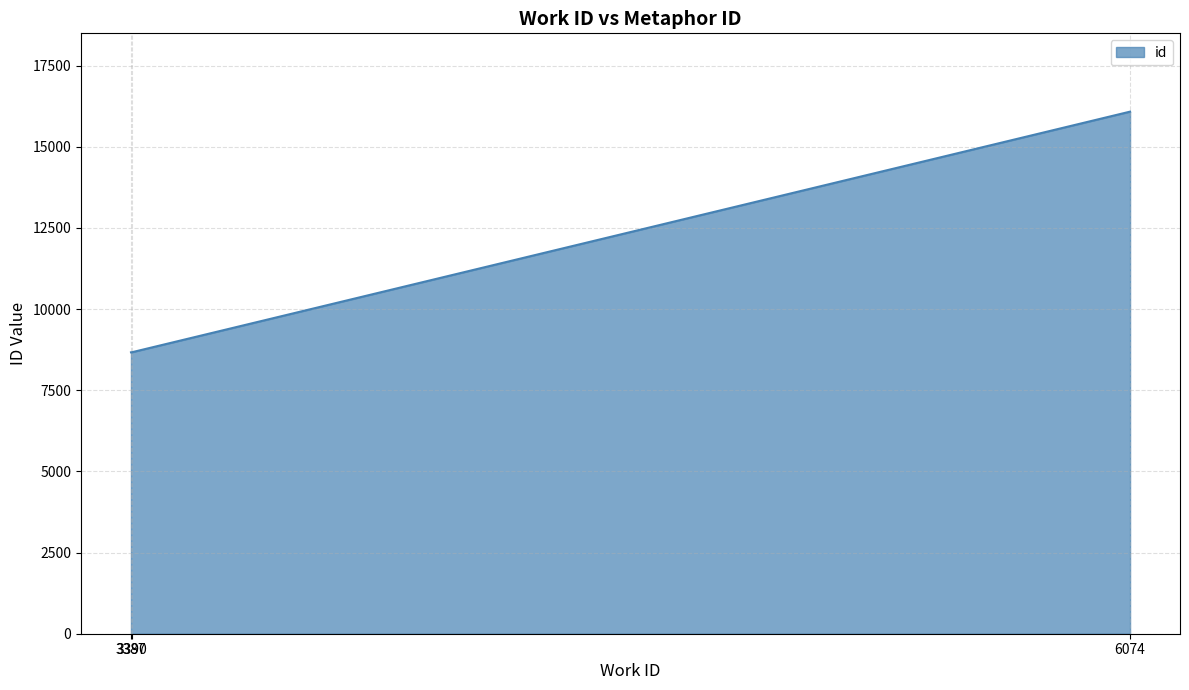

What is the difference between the maximum and second lowest values?

7410